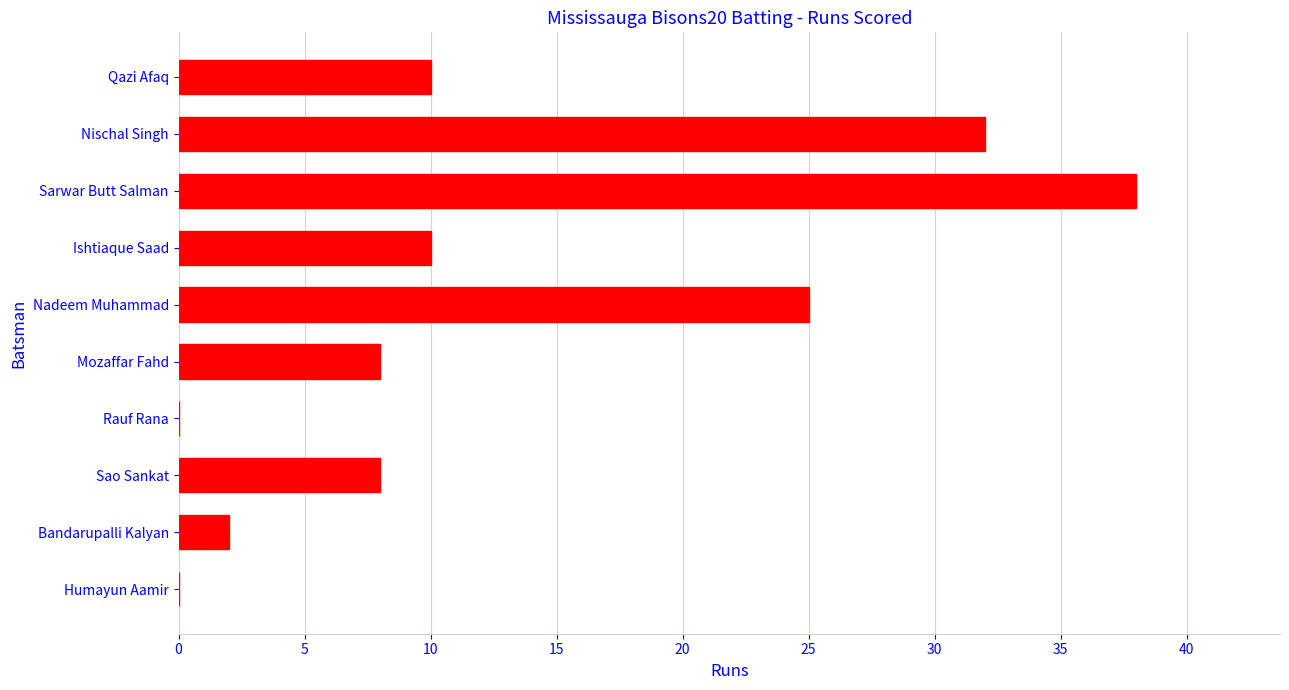

How many series are shown in this chart?

1